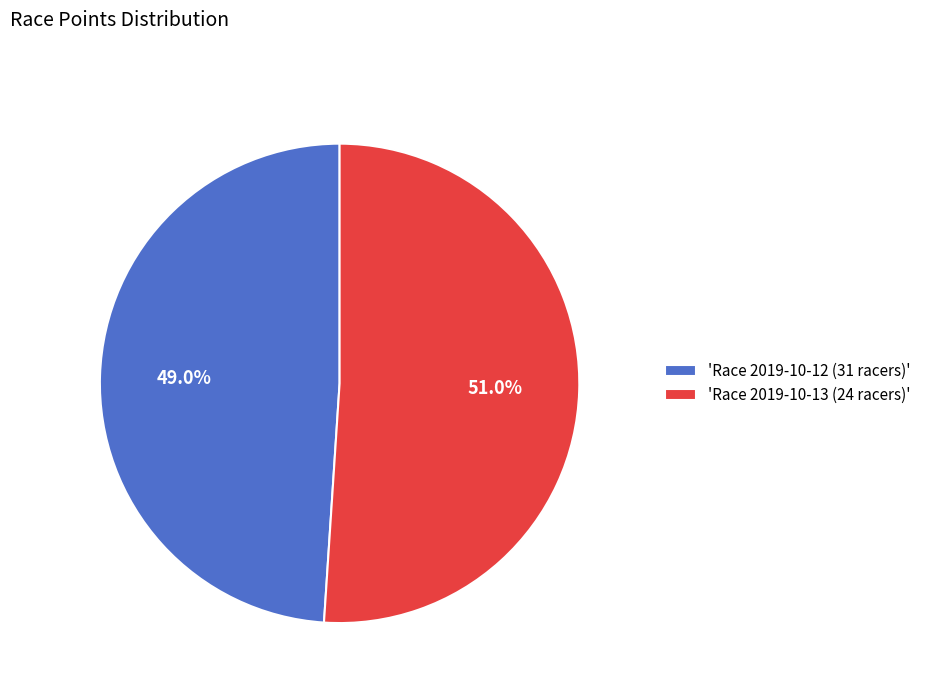

Which slice is the smallest?

'Race 2019-10-12 (31 racers)'